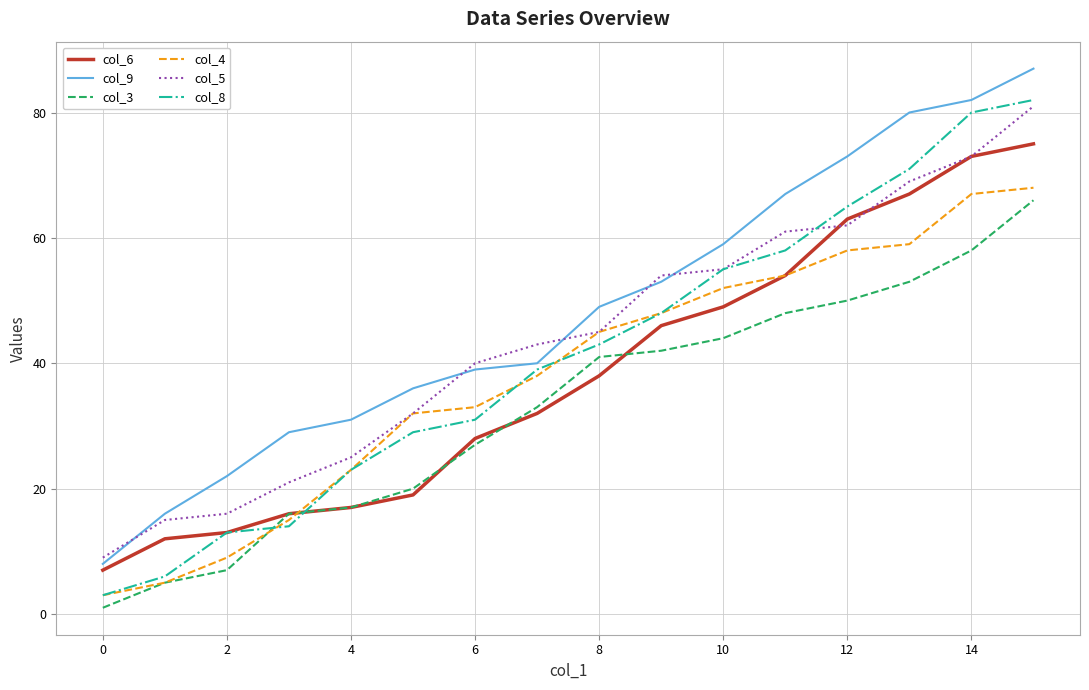

Which series has the largest total across all categories?

col_9